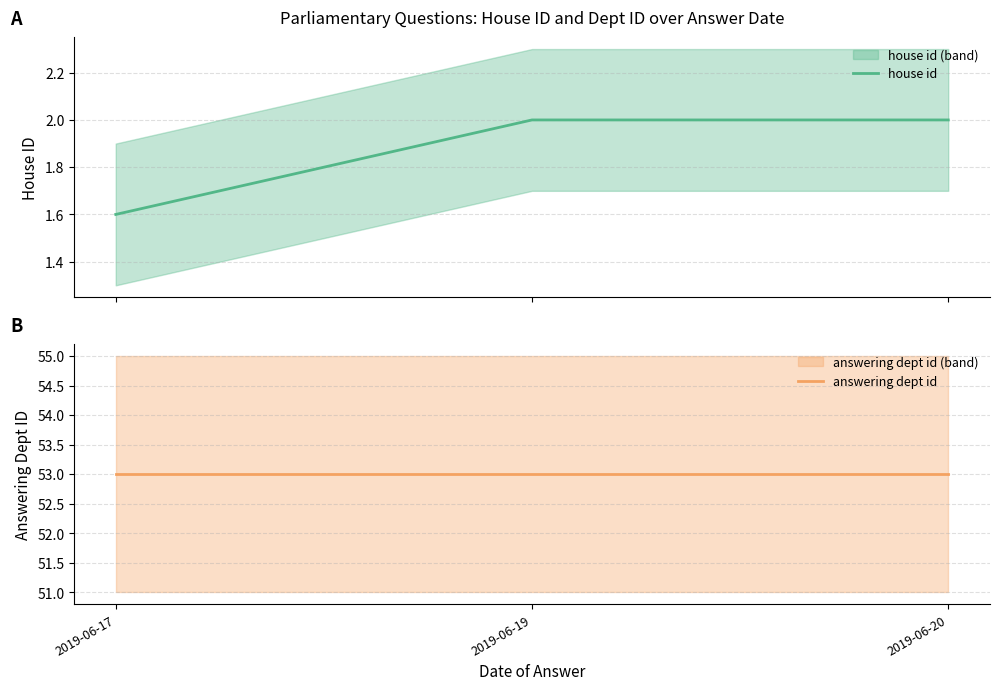

At how many categories does at least one series exceed 50?

3